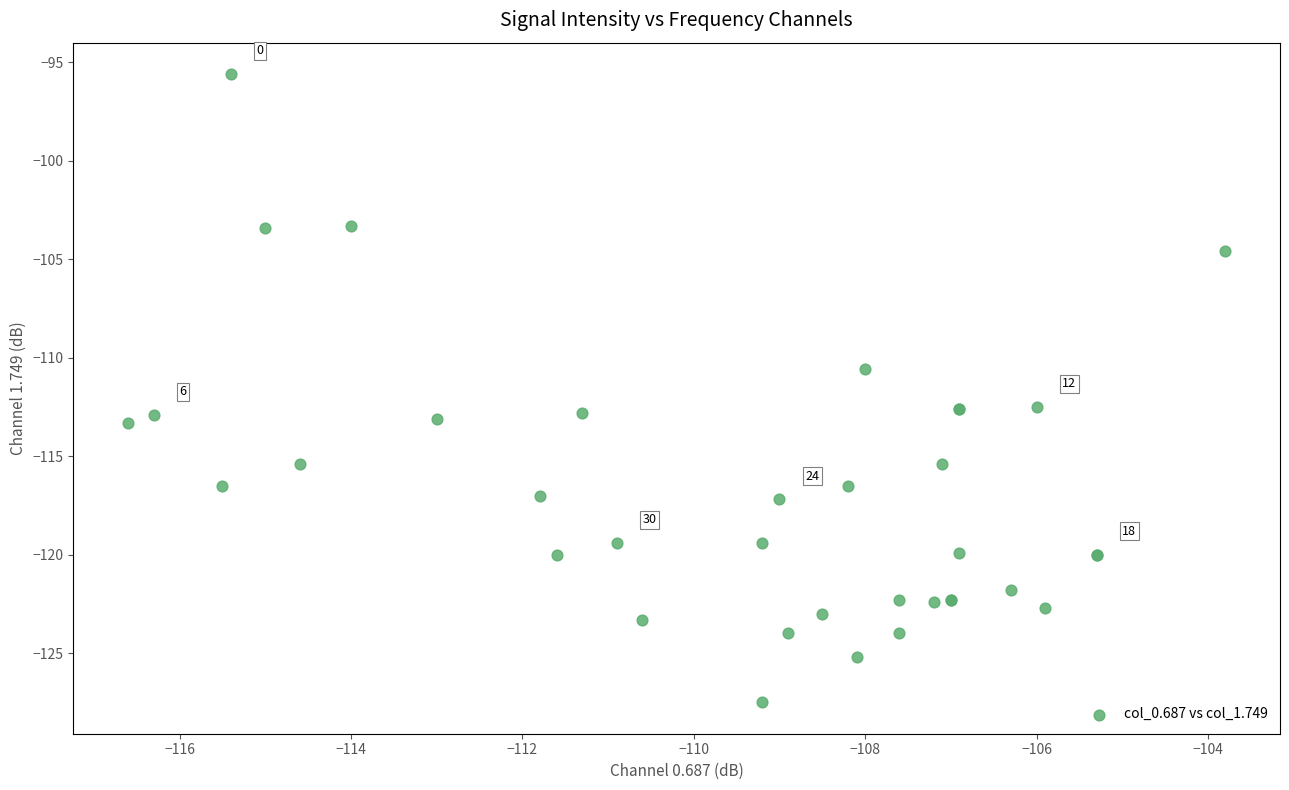

What Y value in the scatter plot is closest to -111?

-110.6